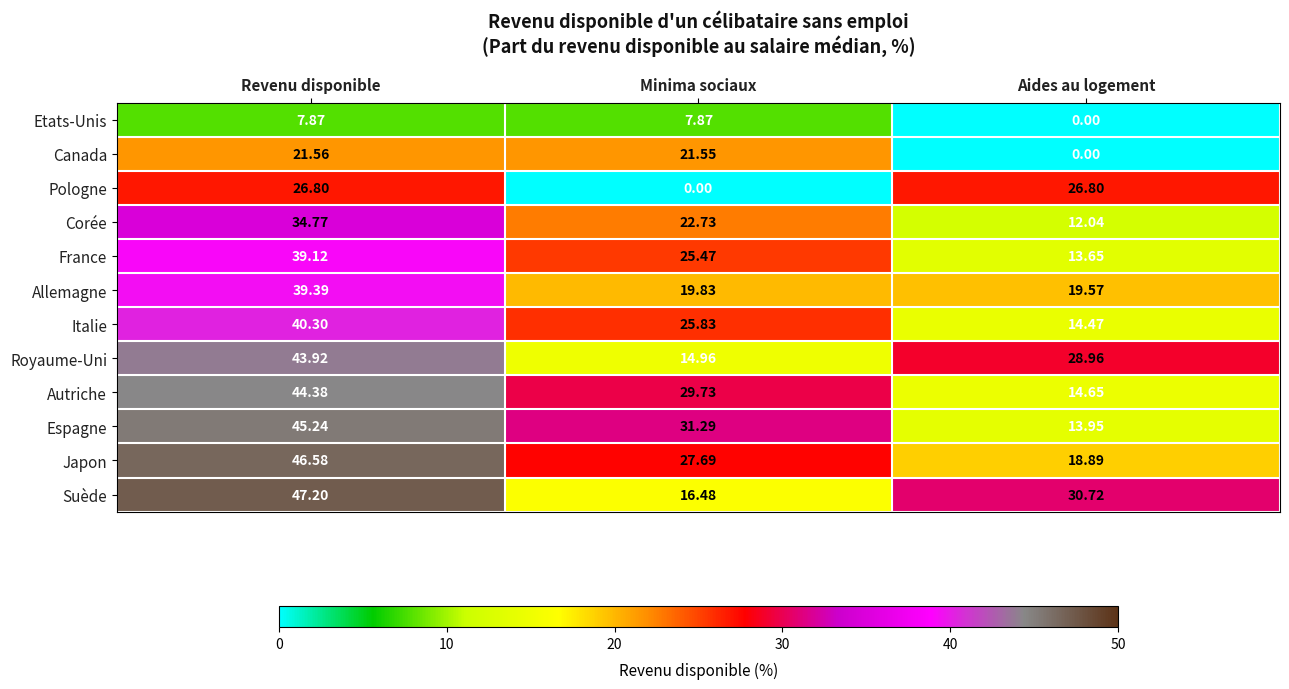

Which series has the widest spread of values?

Espagne